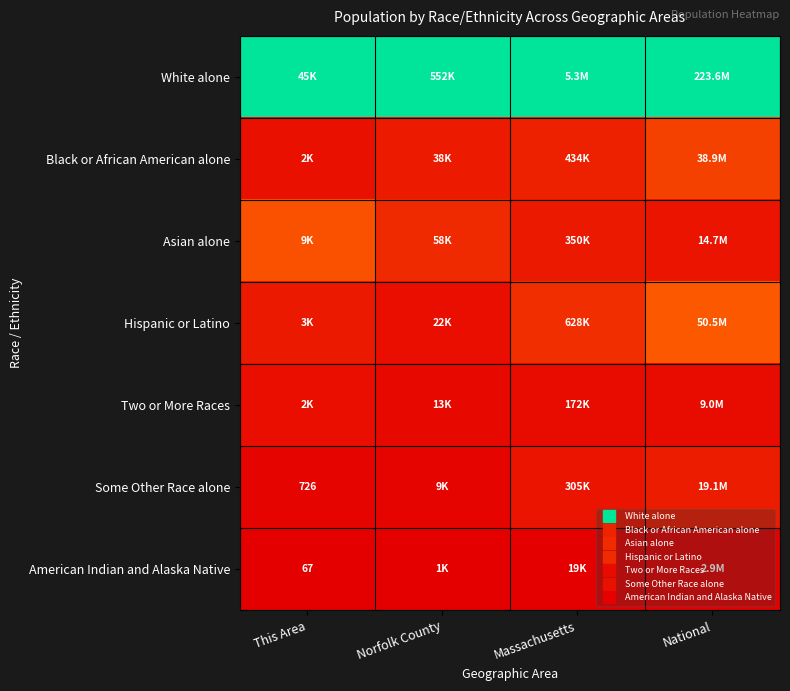

Is the value of Black or African American alone at National greater than the value of Hispanic or Latino at National?

No